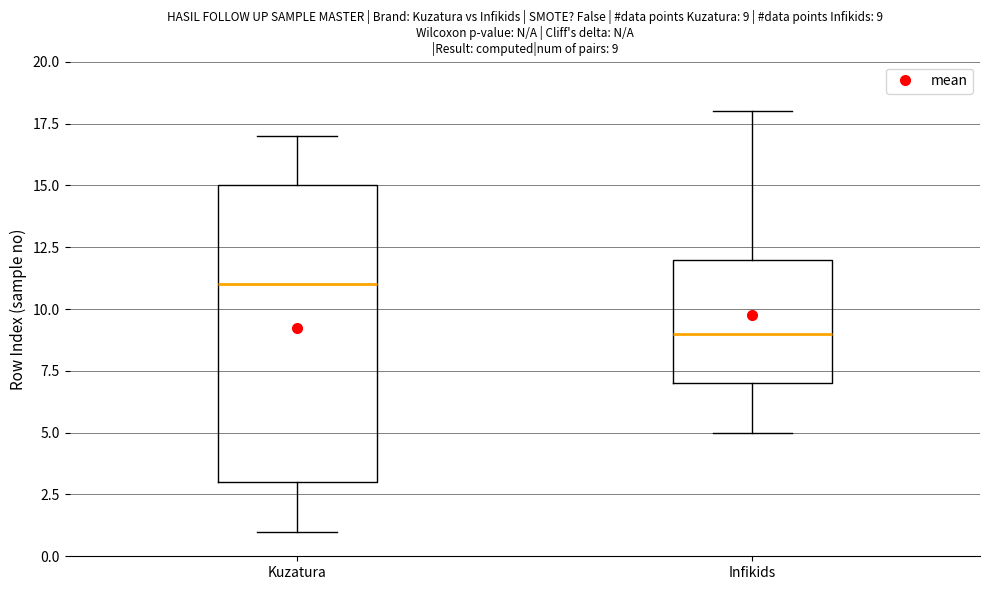

Which box has the highest median line?

Kuzatura